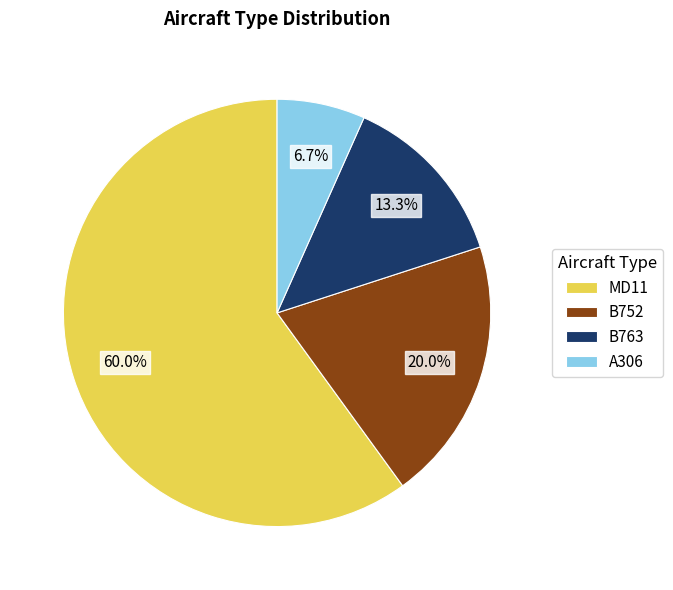

What is the smallest slice in the pie chart?

A306